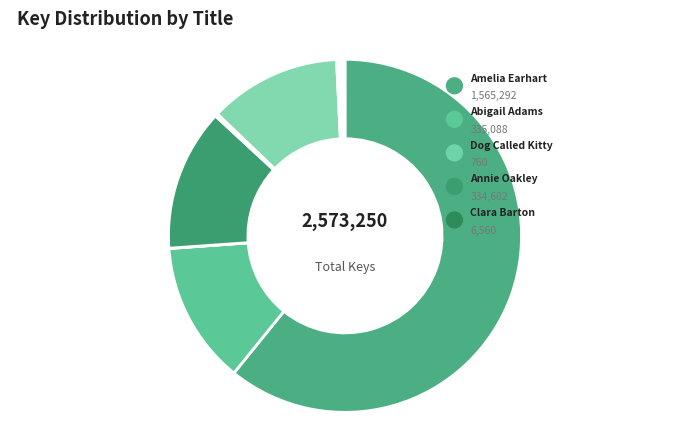

To the nearest percent, what is the difference between the largest and smallest slice percentages?

61%